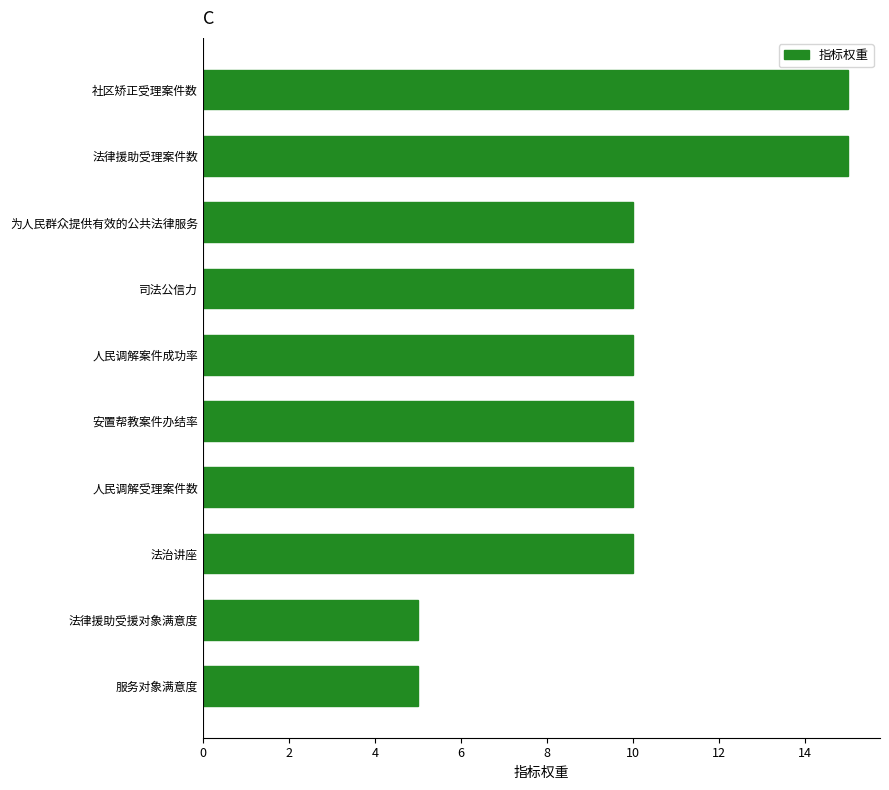

What is the ratio of the value at 服务对象满意度 to the value at 人民调解案件成功率?

0.5